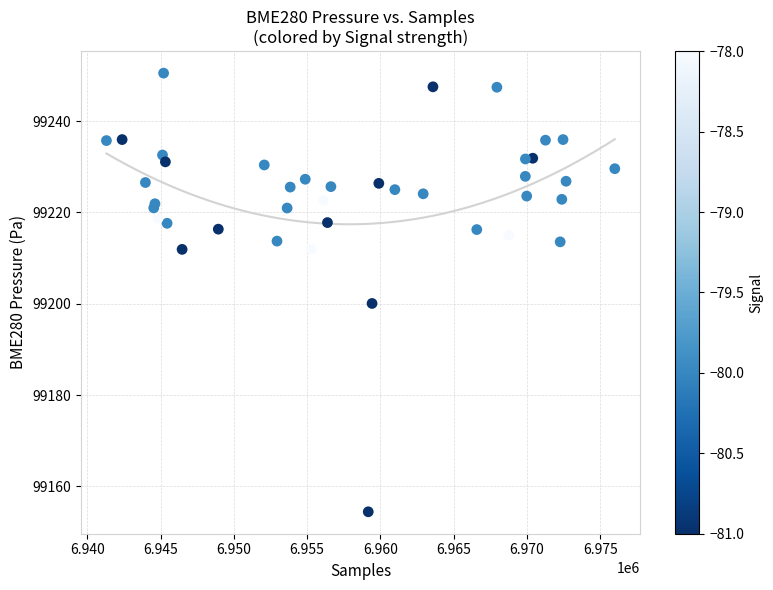

What Y value in the scatter plot is closest to 99202?

99200.1